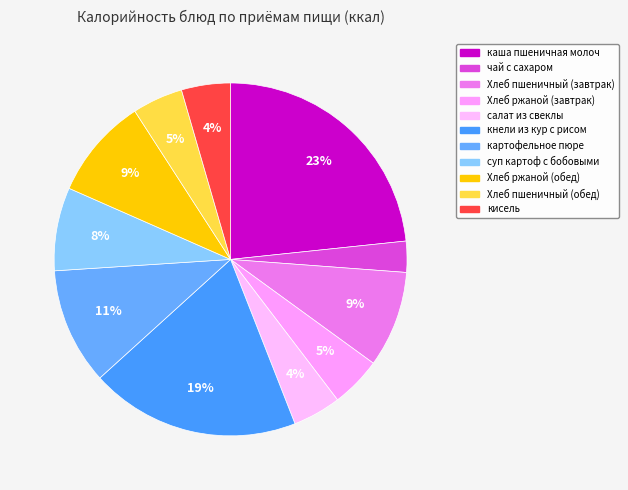

Rank the categories by value from highest to lowest.

каша пшеничная молоч, кнели из кур с рисом, картофельное пюре, Хлеб ржаной (обед), Хлеб пшеничный (завтрак), суп картоф с бобовыми, Хлеб ржаной (завтрак), Хлеб пшеничный (обед), кисель, салат из свеклы, чай с сахаром